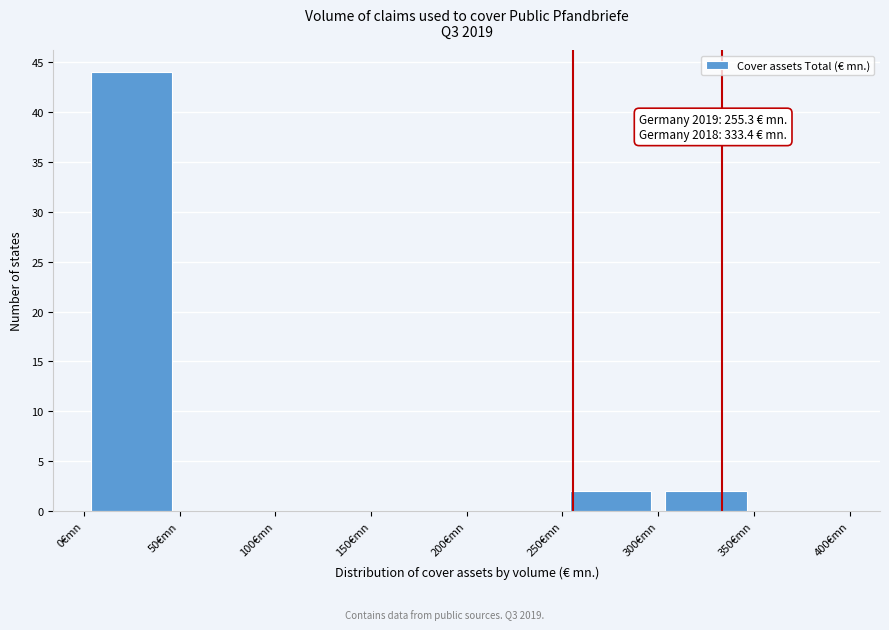

Over which range of the x-axis is the bar tallest?

0 to 50